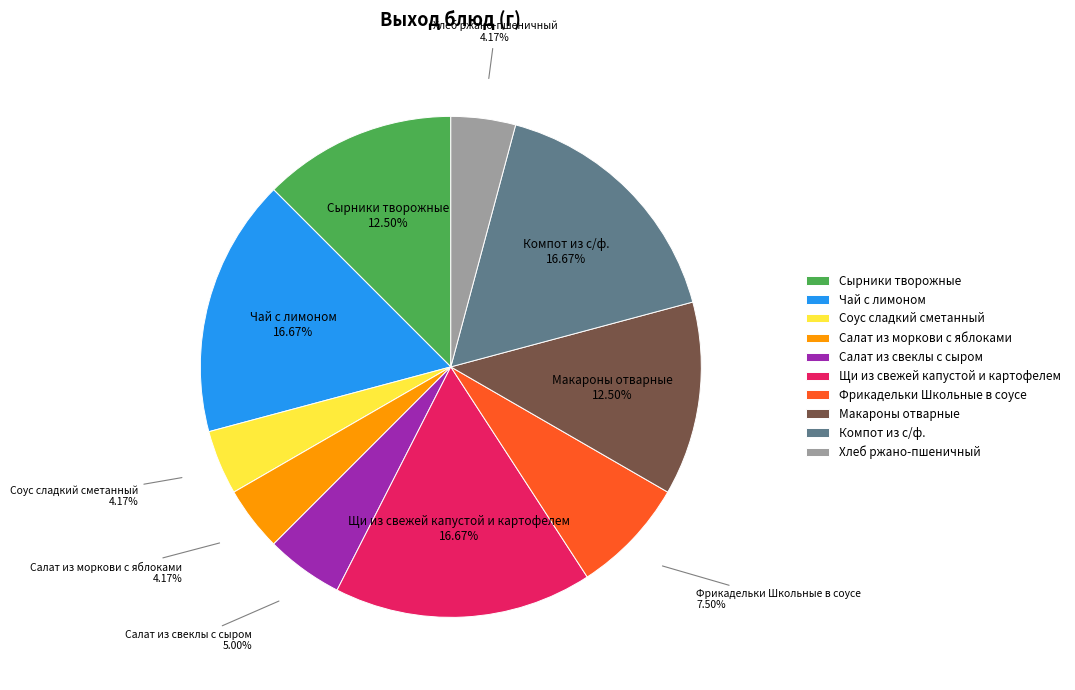

How many slices are in this pie chart?

10